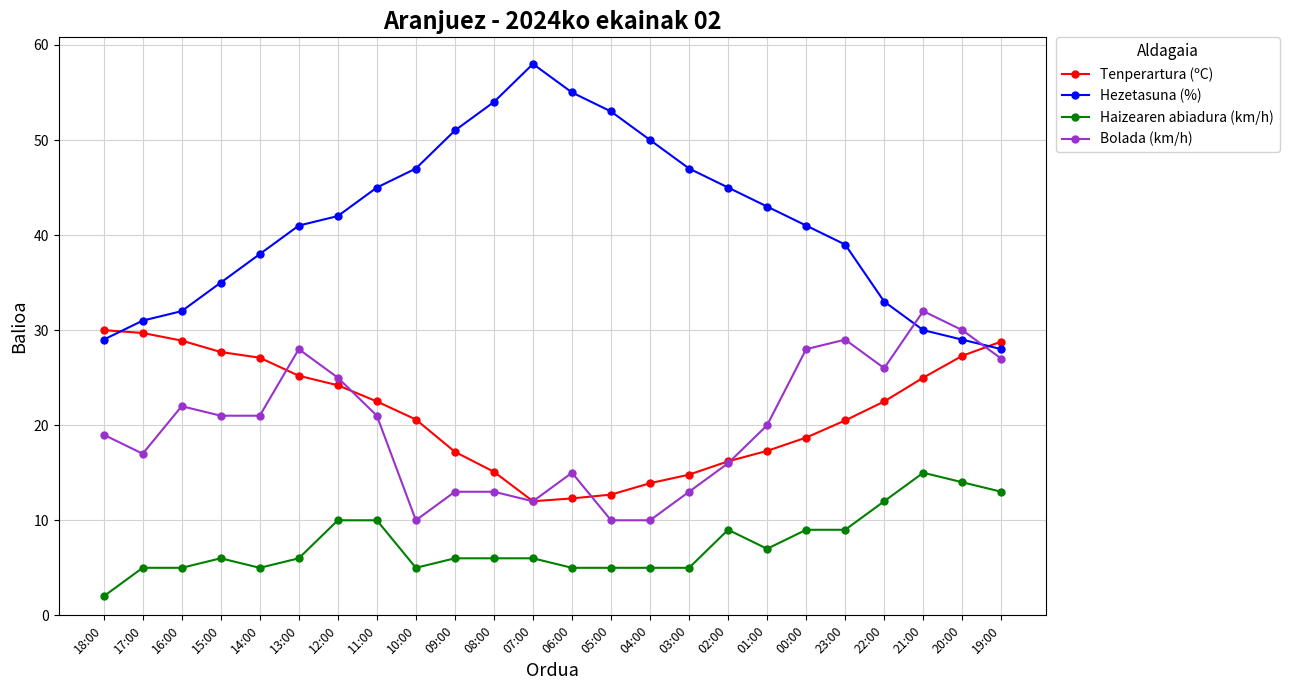

What is the minimum value shown in the chart?

2.0